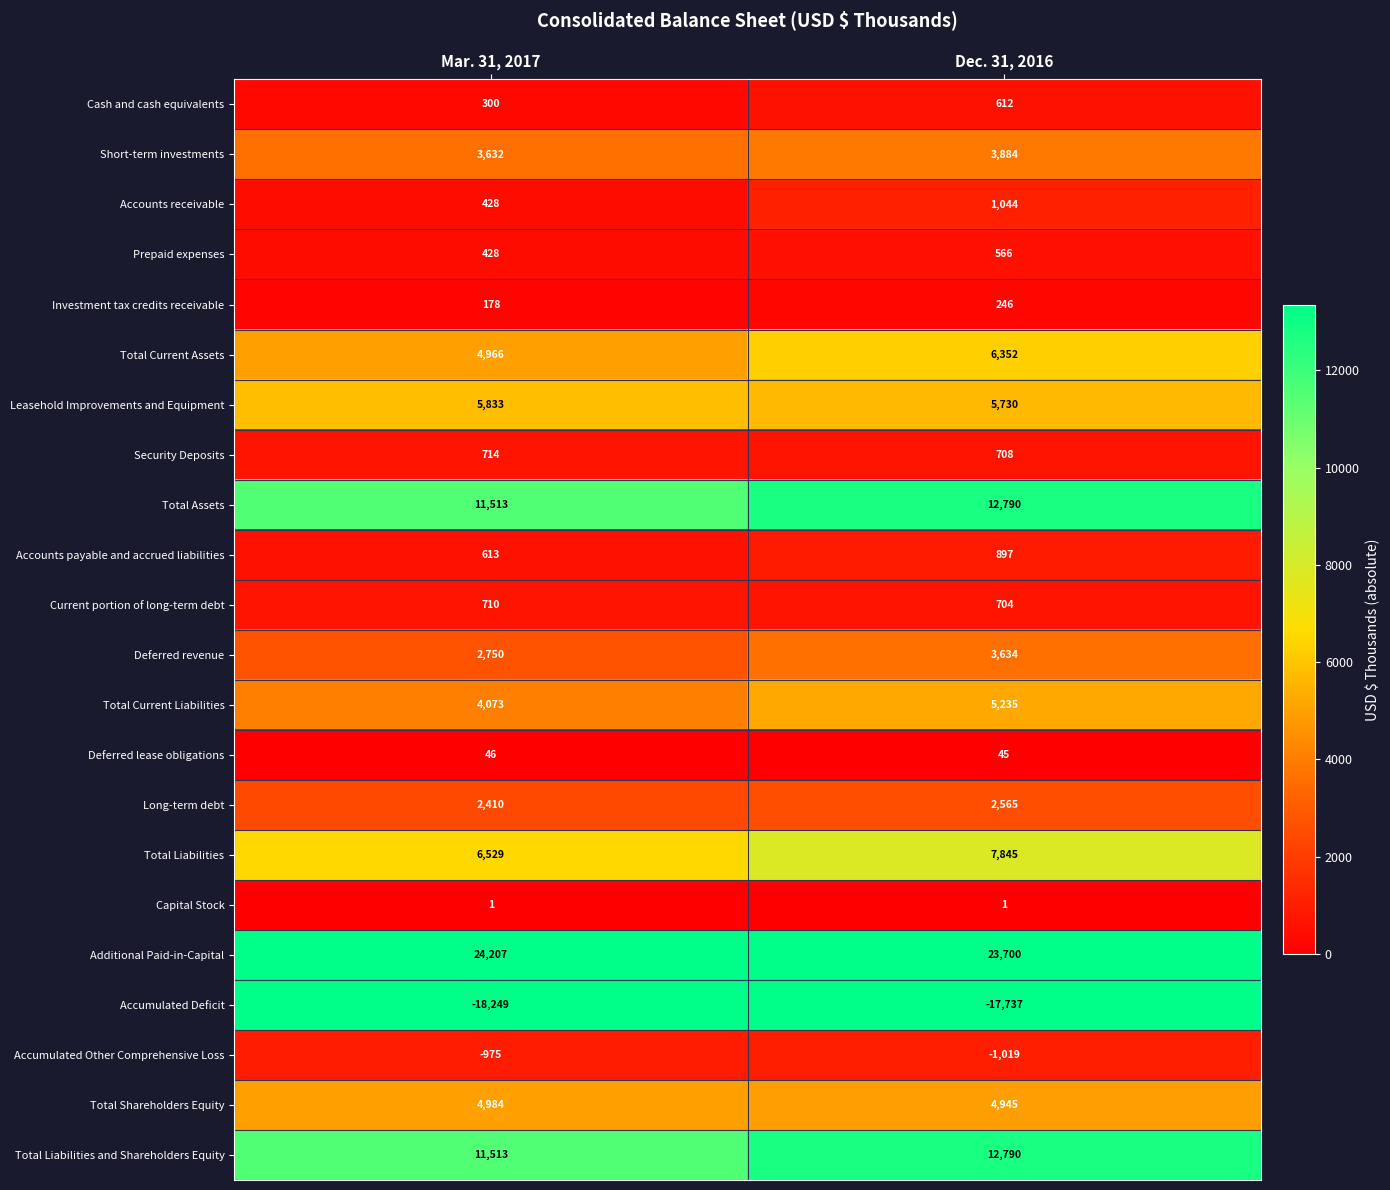

Which series has the widest spread of values?

Total Current Assets